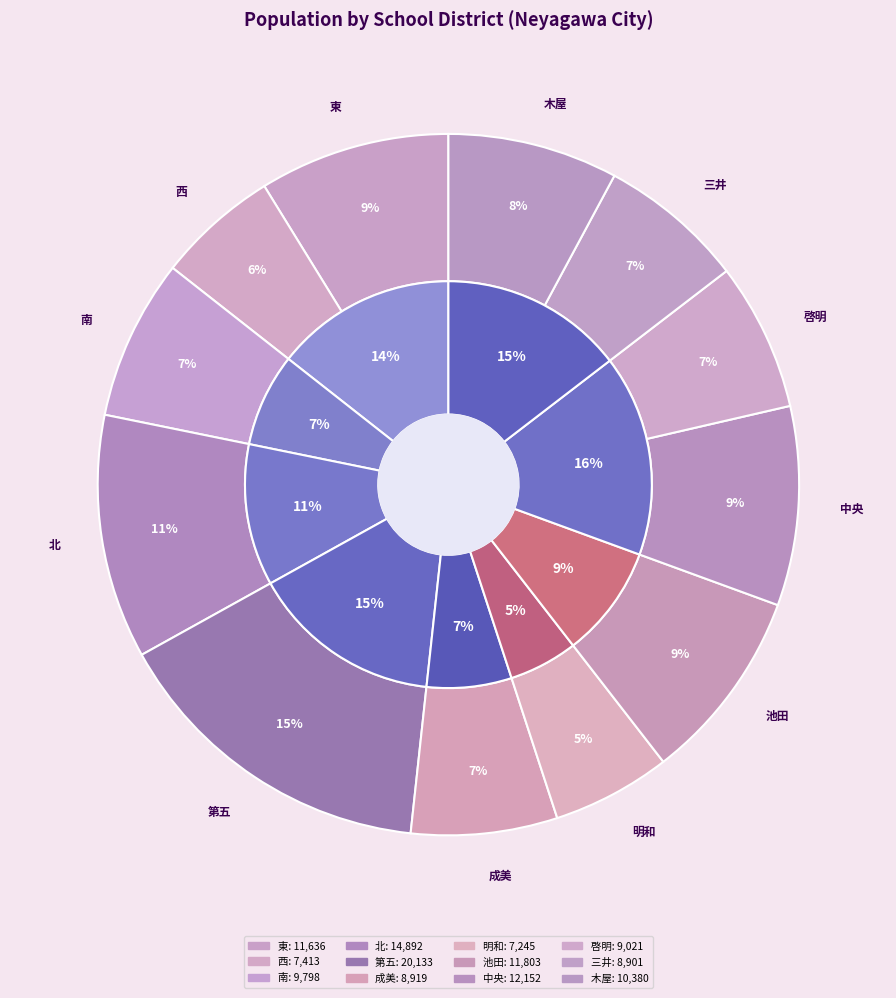

Is it true that 北 is 5% of the pie?

False